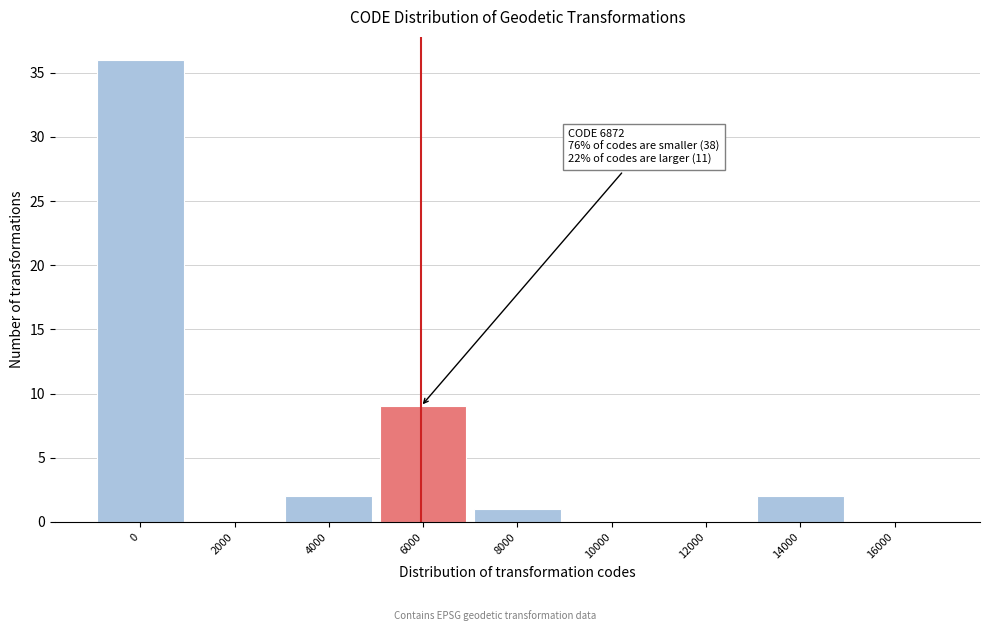

Reading left to right, what are all the values shown in this chart?

0=36	2000=0	4000=2	6000=9	8000=1	10000=0	12000=0	14000=2	16000=0